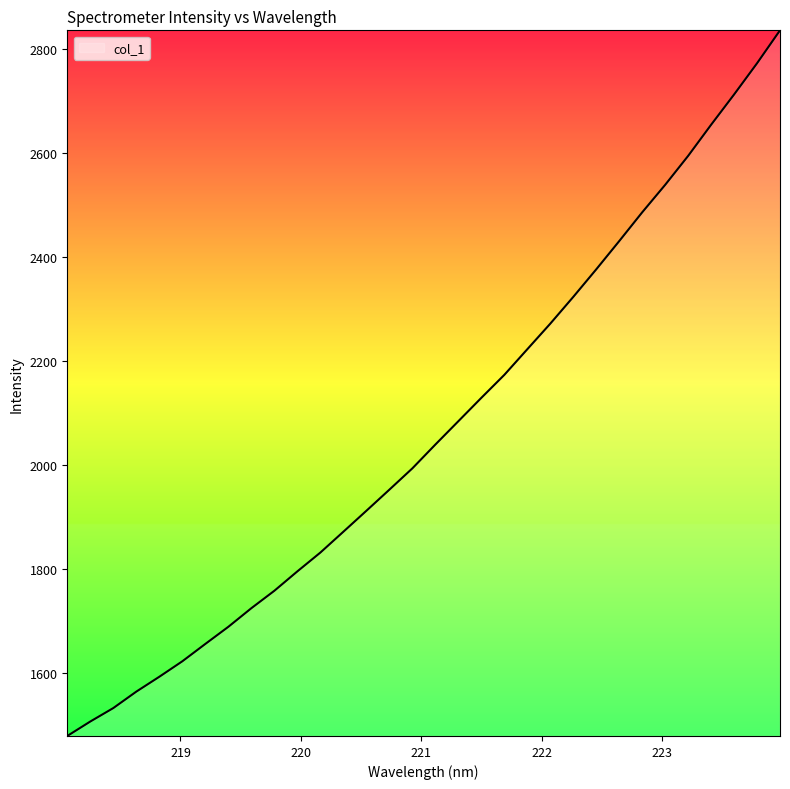

What is the maximum value shown in the chart?

2836.3